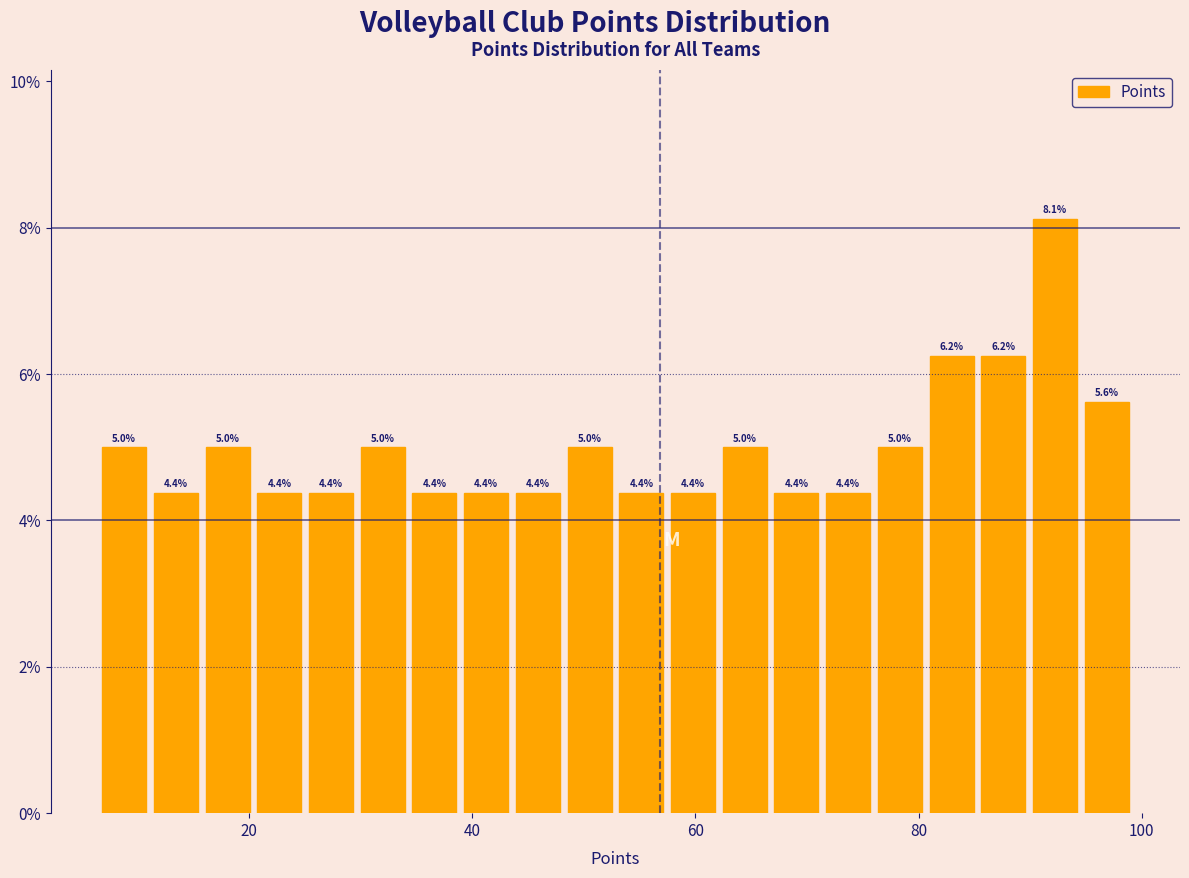

Around what value on the x-axis is the tallest bar? Give the approximate position of its centre, as read against the axis.

92